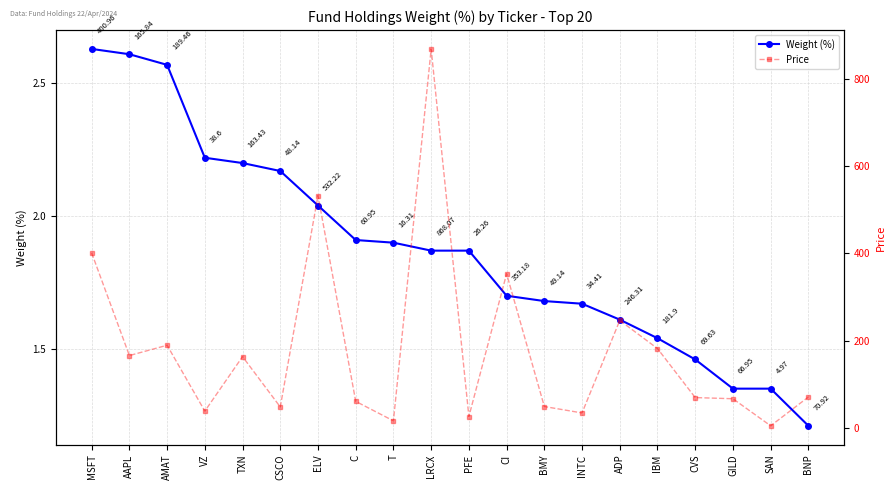

What are all the series names shown in the legend?

Weight (%), Price